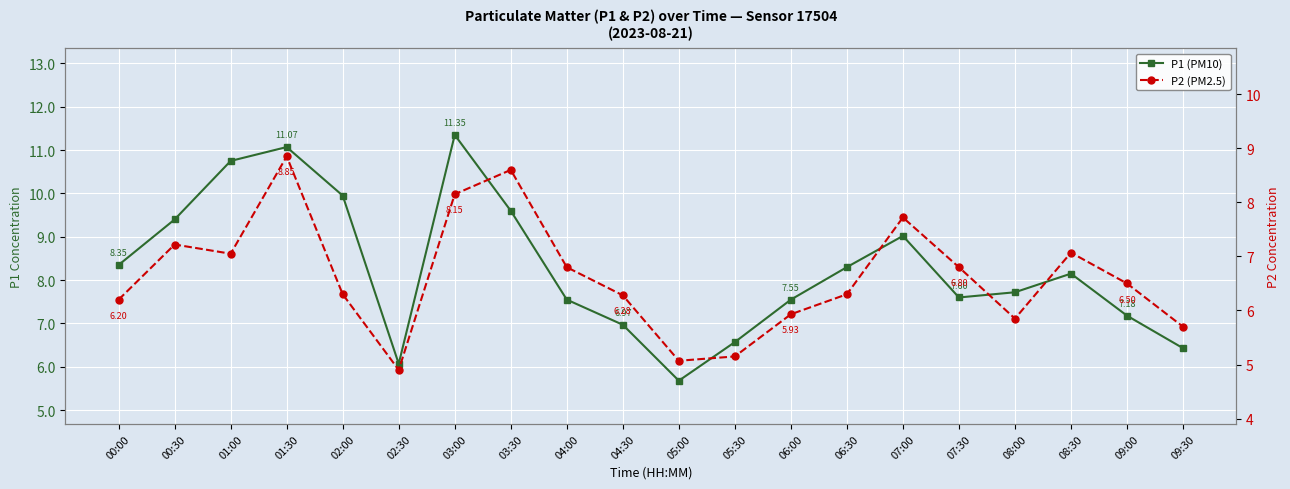

Rank the series by their maximum value, from highest to lowest.

P1 (PM10), P2 (PM2.5)